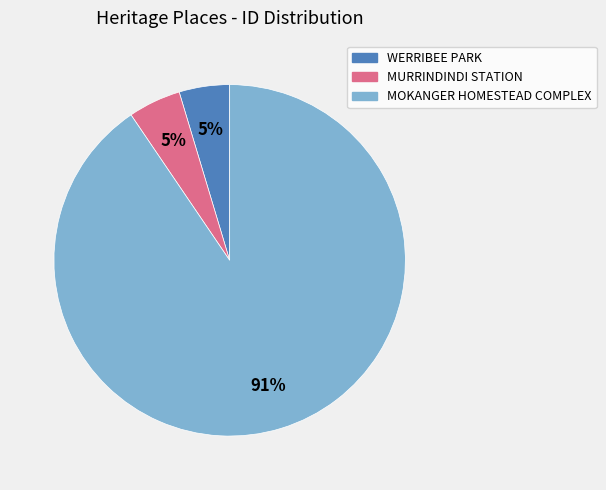

Does MURRINDINDI STATION represent more than half of the total?

No